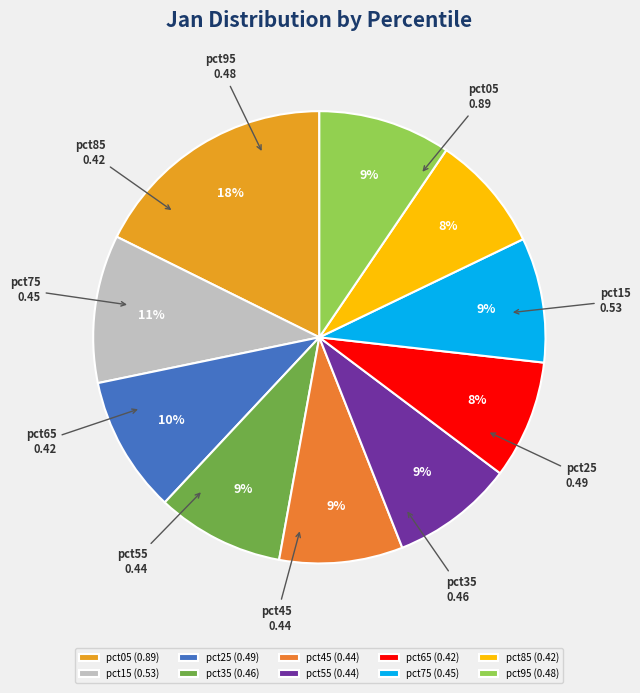

Is the sum of pct25 and pct65 greater than half?

No